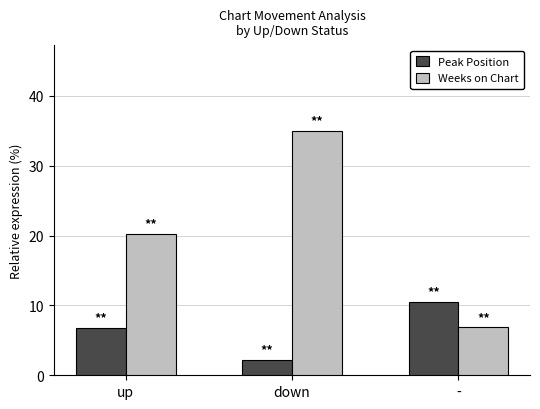

True or false: Weeks on Chart has a value of 20.2 at up.

True